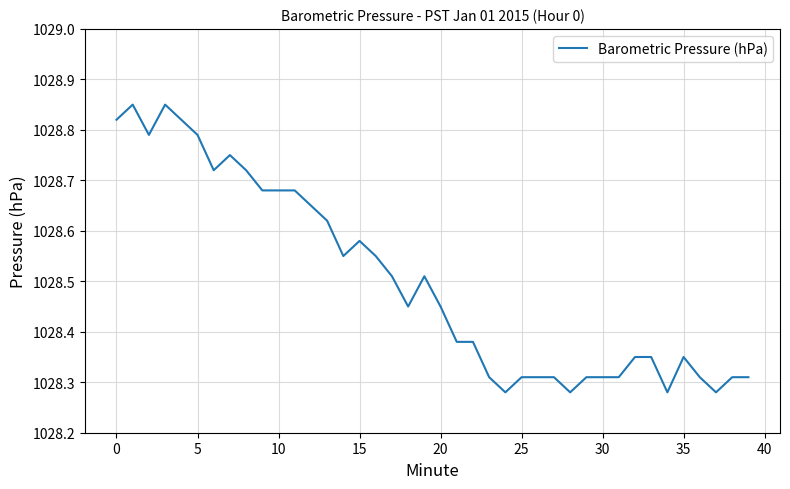

What is the difference between the maximum and minimum values?

0.6